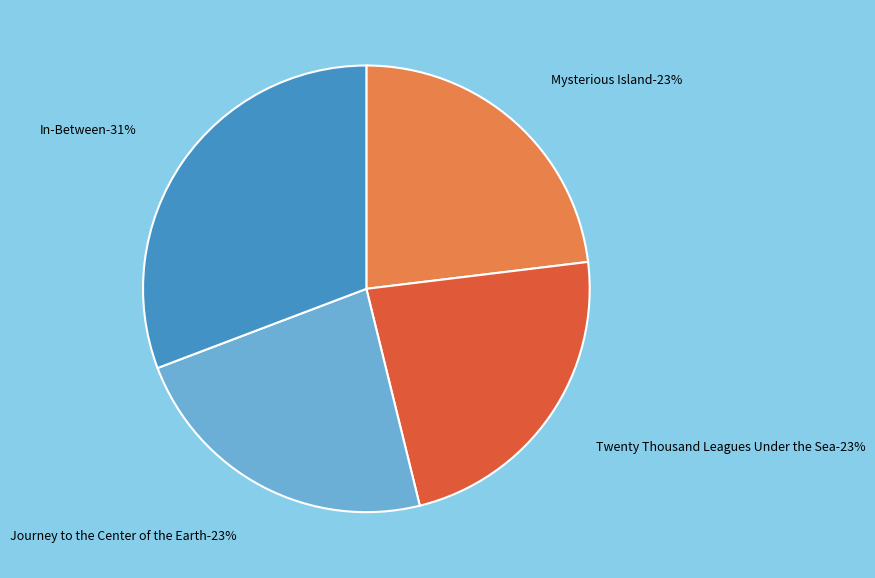

Is it true that Twenty Thousand Leagues Under the Sea is 23% of the pie?

True